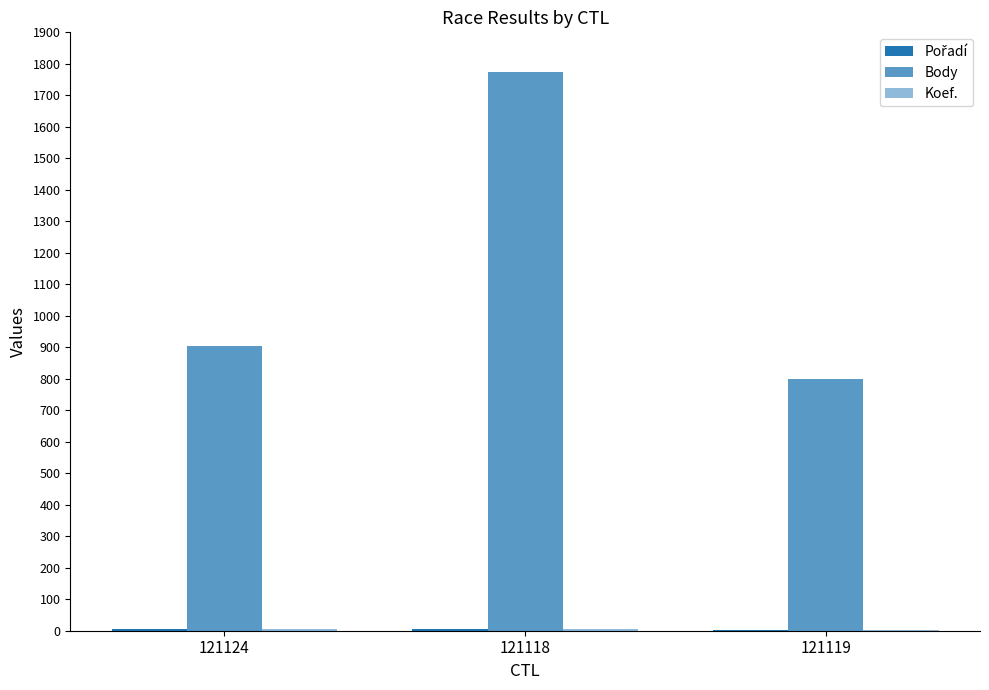

The value of Body at 121118 is 1774. True or false?

True